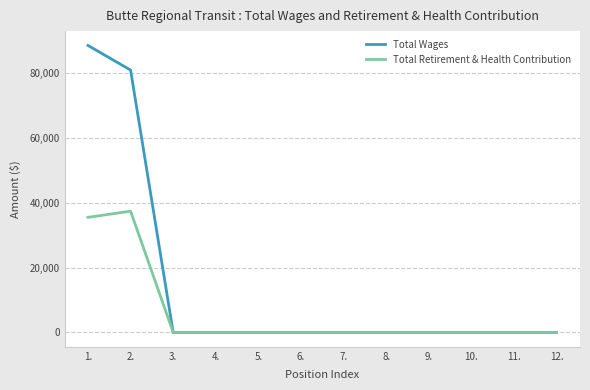

Is it true that Total Wages equals 46451 at 3.?

False